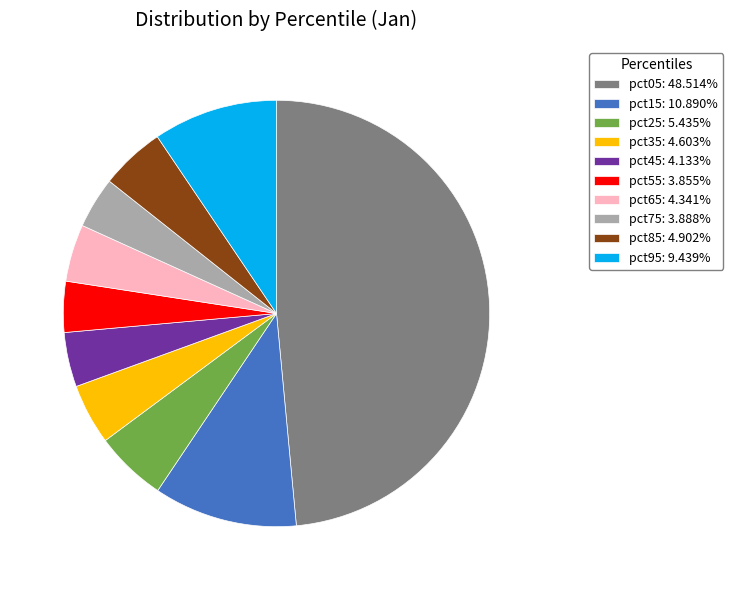

Count the number of slices in the pie.

10